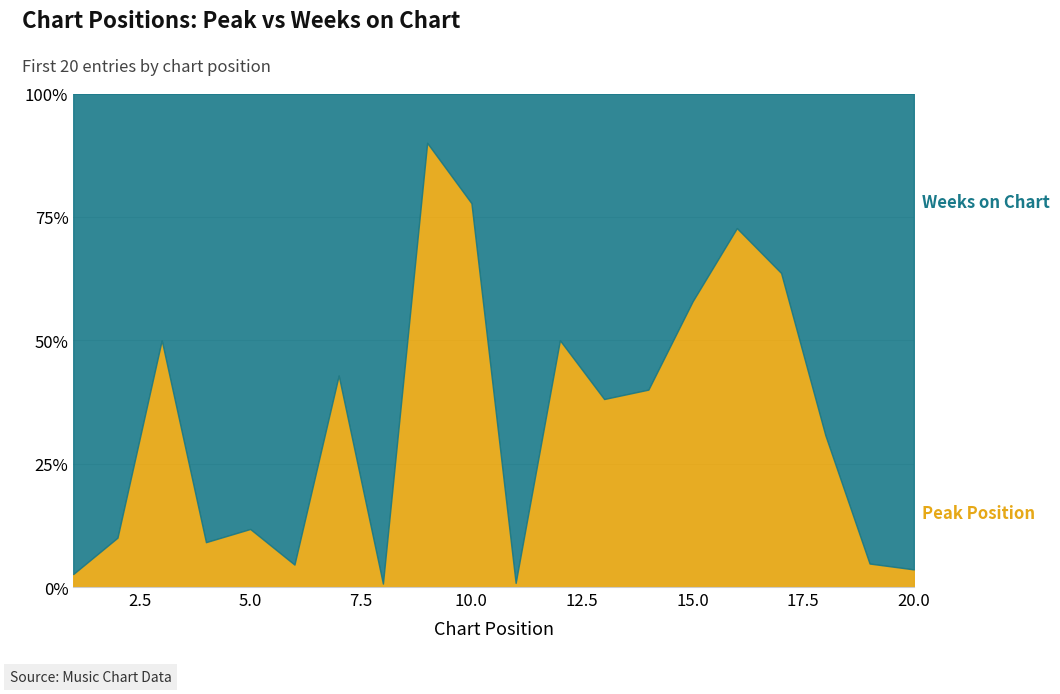

How many interior local peaks does the Weeks on Chart series have?

5